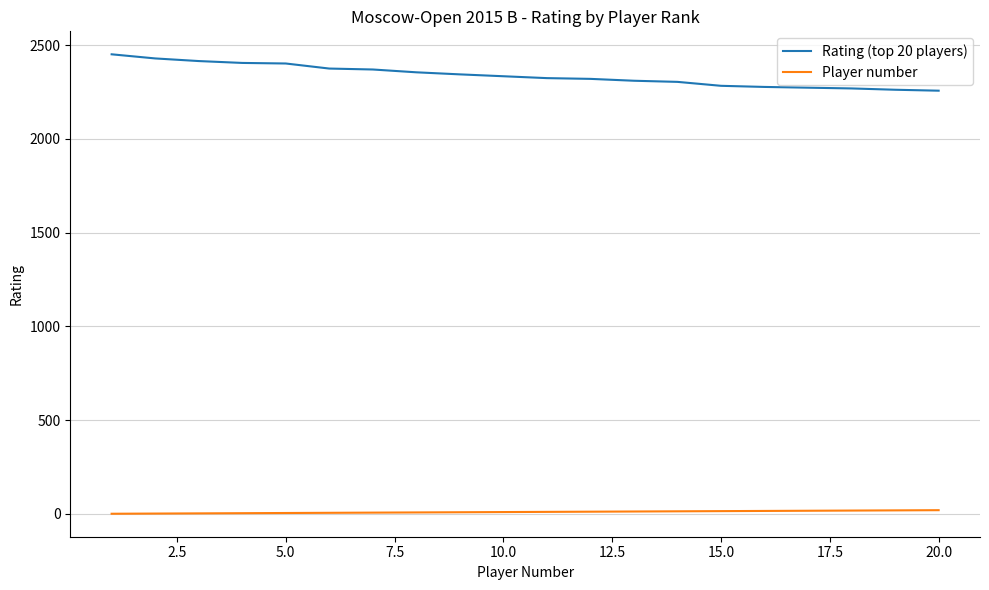

At how many categories does at least one series exceed 902?

20